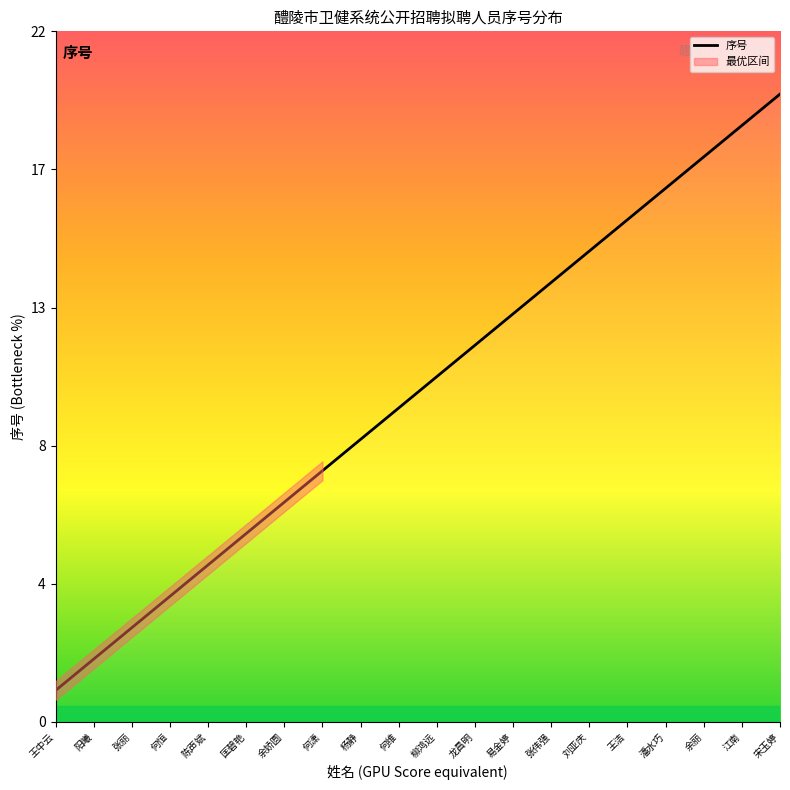

Which category has the lowest value across all series?

王中云